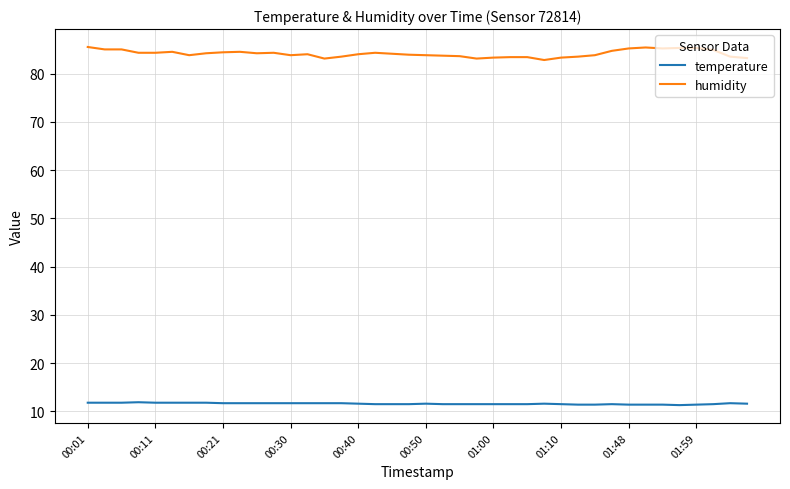

List the series in order of their peak value, lowest first.

temperature, humidity